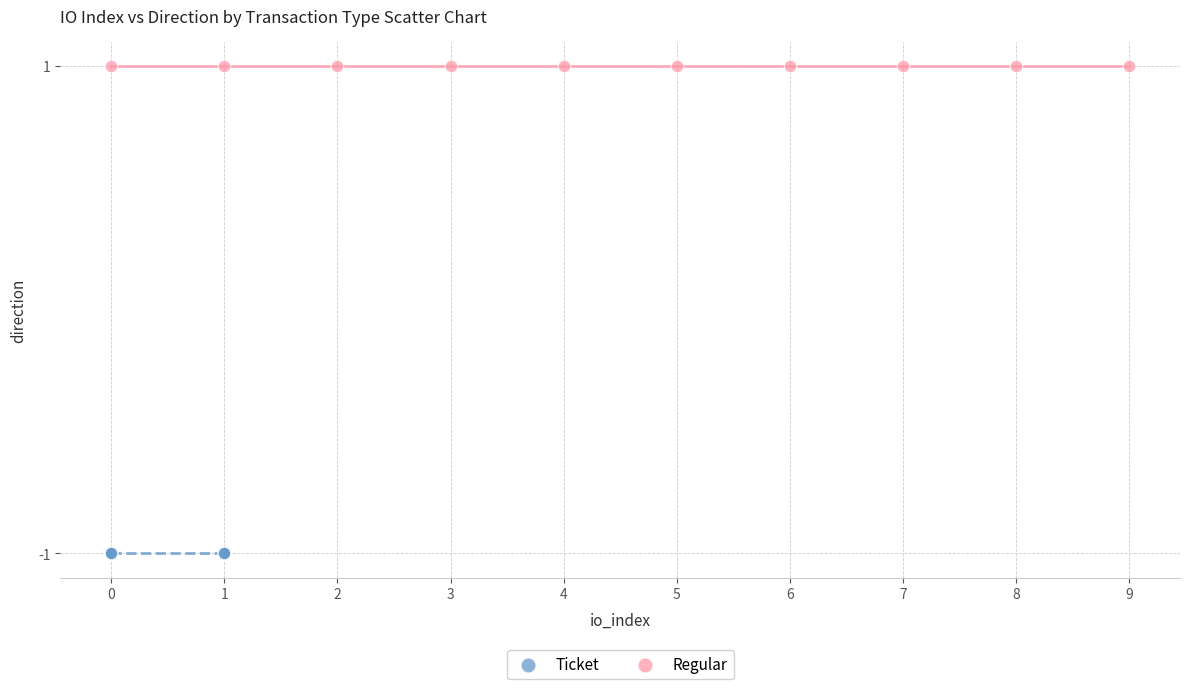

Which series contains the lowest Y value?

Ticket